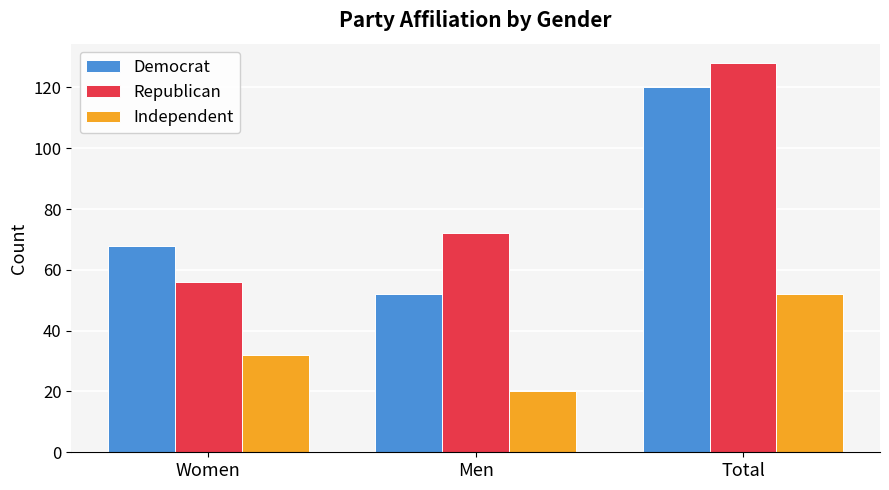

How many groups of bars are there?

3